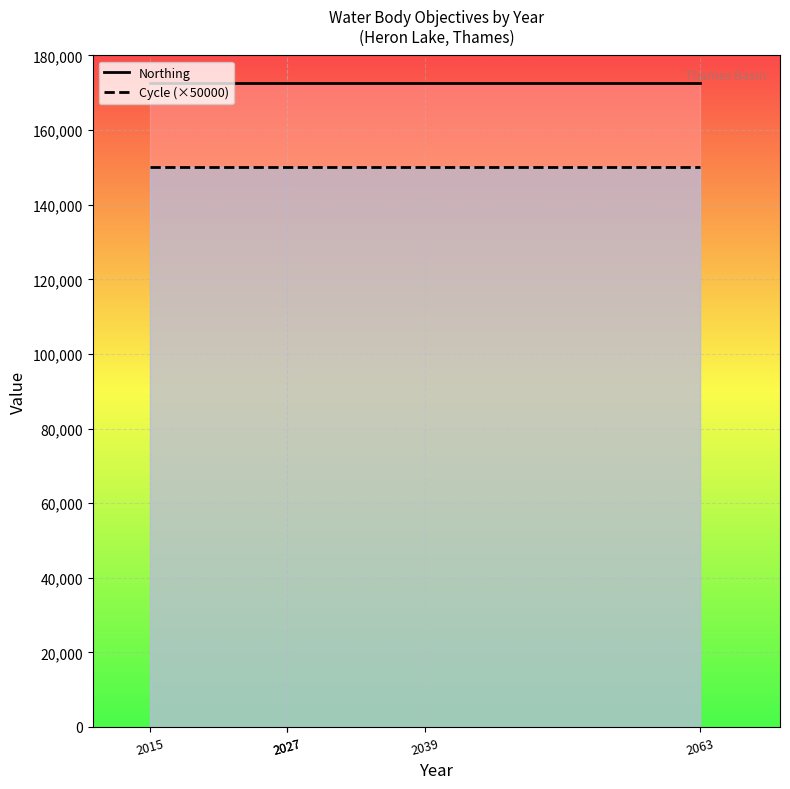

What is the average value of the Cycle (×50000) series?

150000